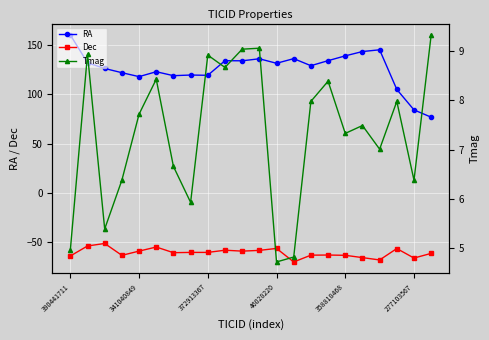

True or false: Dec has a value of -56.8 at 46028220.

True